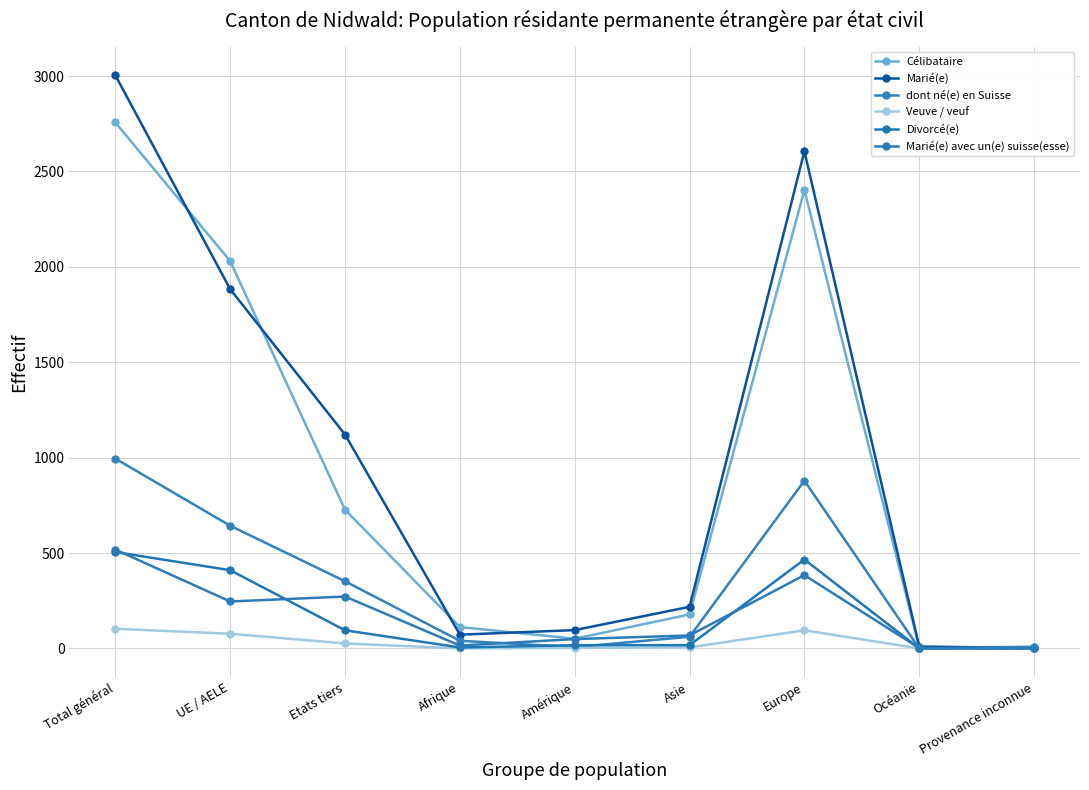

How many categories are shown in the chart?

9